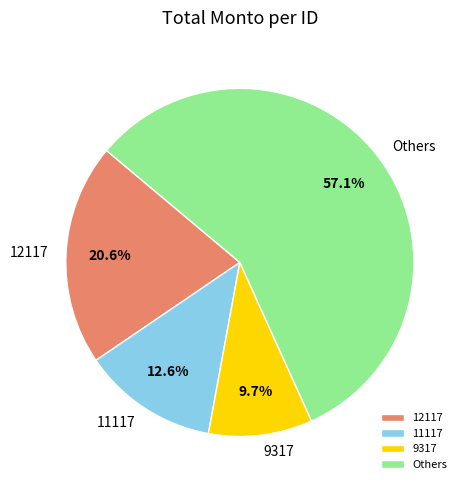

Count the number of slices in the pie.

4